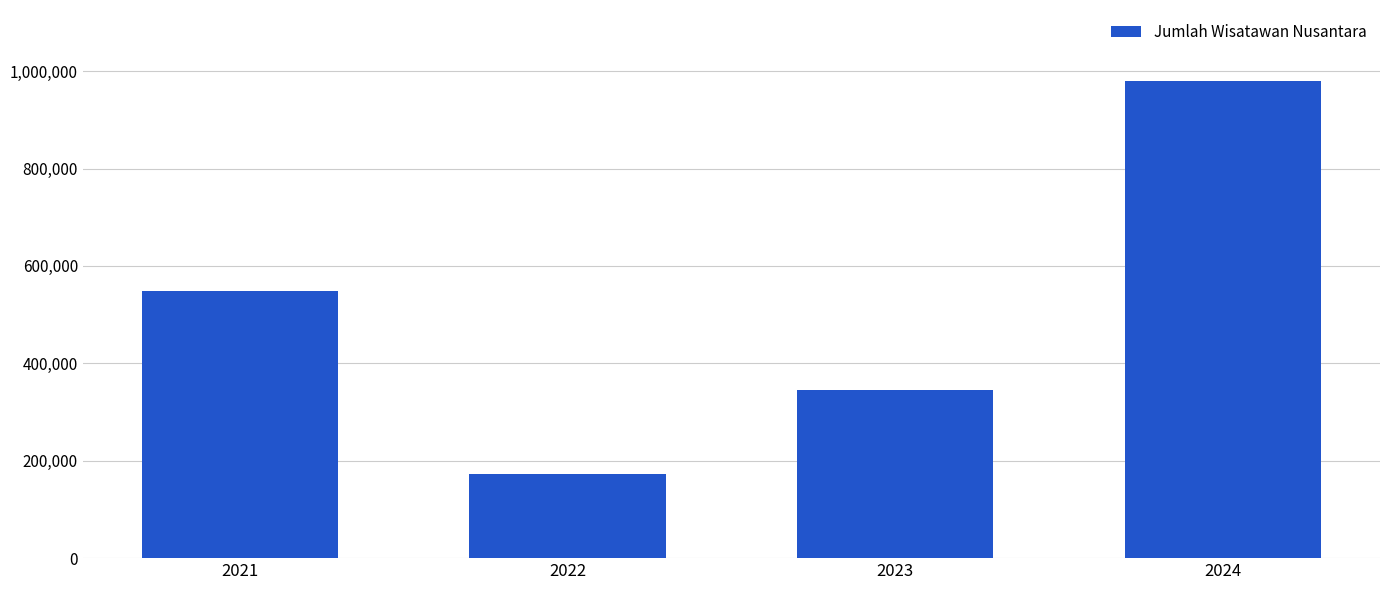

Reading right to left, what are all the values shown in this chart?

2024=978685	2023=345724	2022=172903	2021=548244